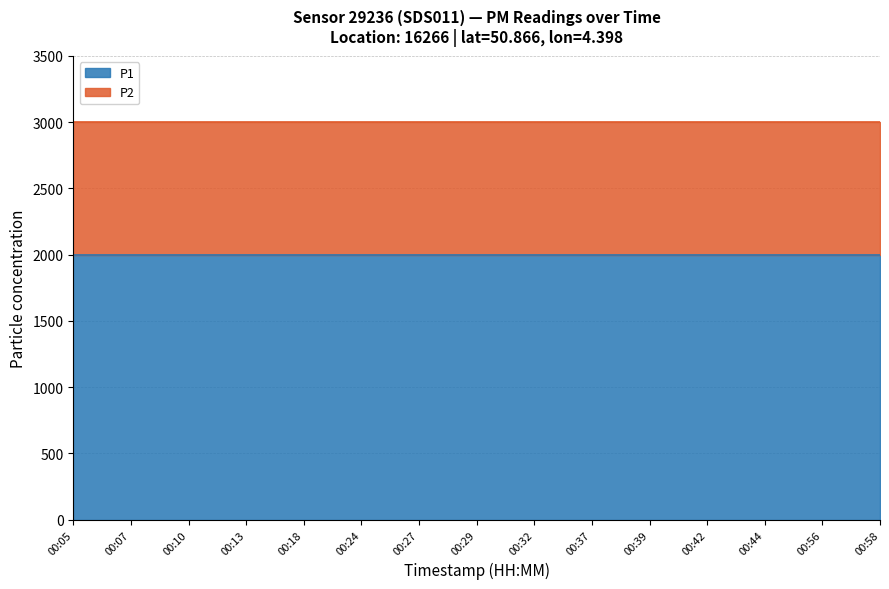

Is the value of P2 at 00:27 greater than the value of P1 at 00:29?

No